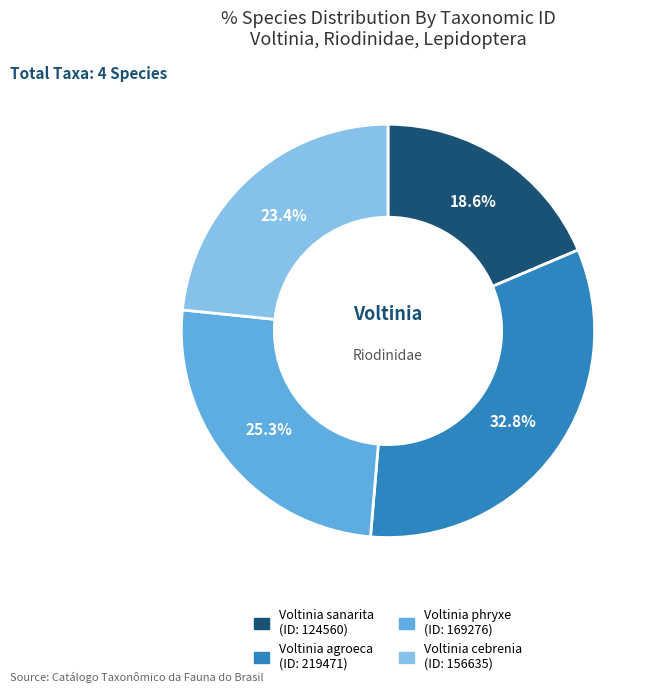

Which category has the biggest portion of the pie?

Voltinia agroeca (ID: 219471)